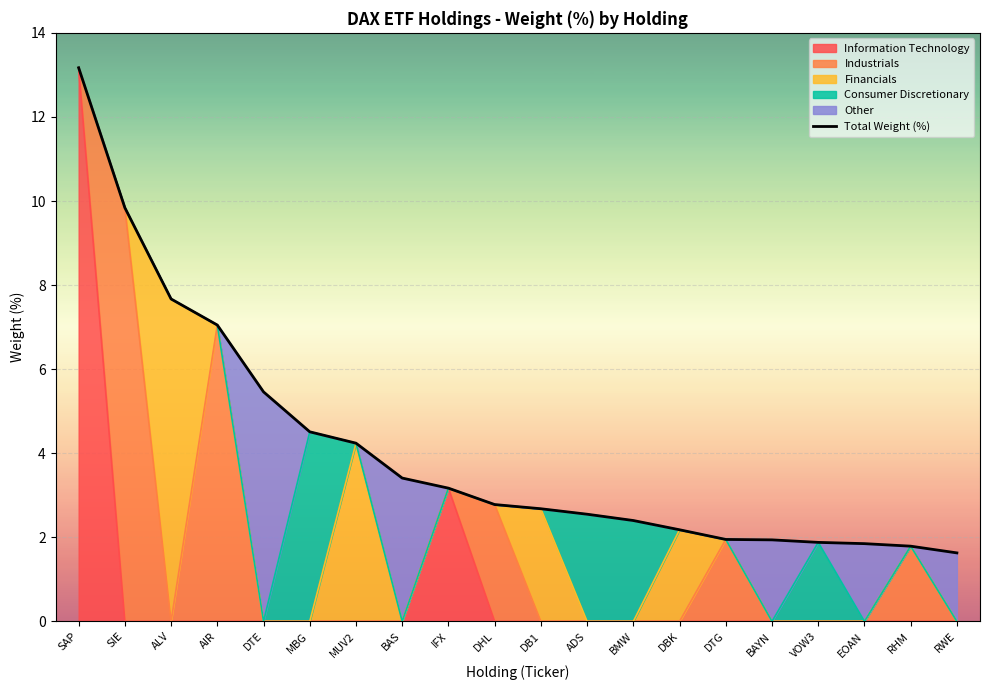

List the labels in order of value, largest first.

SAP, SIE, ALV, AIR, DTE, MBG, MUV2, BAS, IFX, DHL, DB1, ADS, BMW, DBK, DTG, BAYN, VOW3, EOAN, RHM, RWE